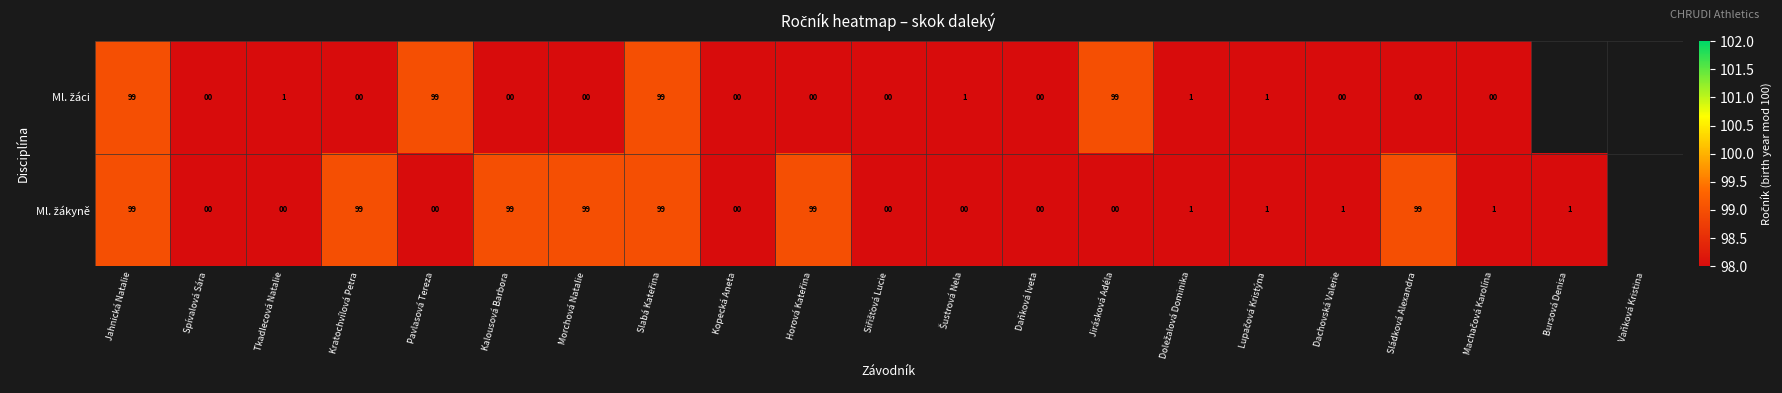

What is the total value across all series at Sládková Alexandra?

99